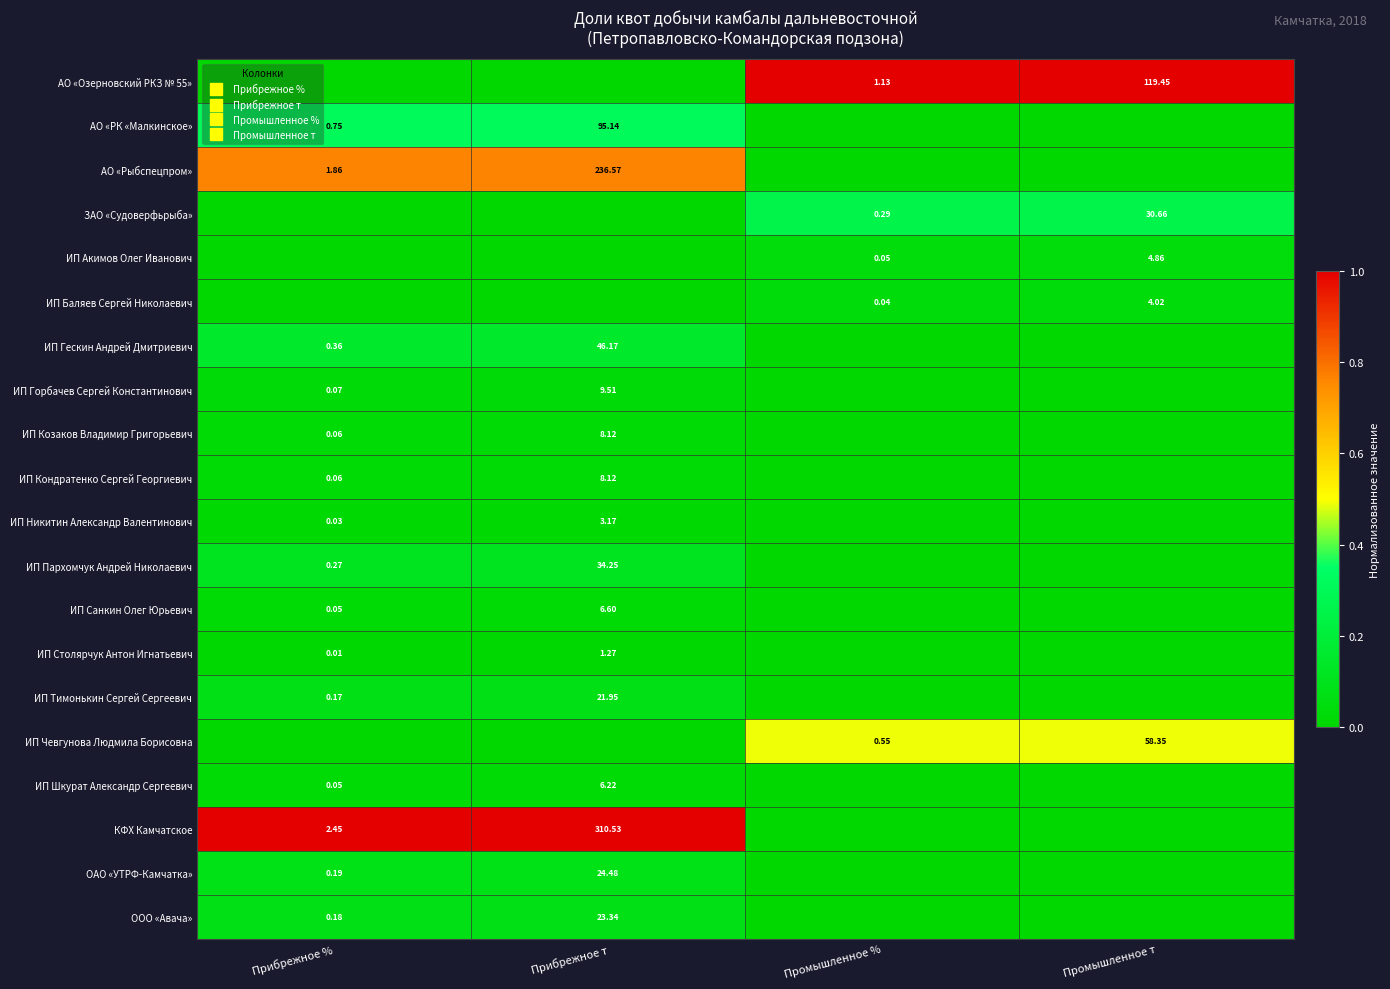

At which label does ИП Акимов Олег Иванович reach its peak?

Промышленное т